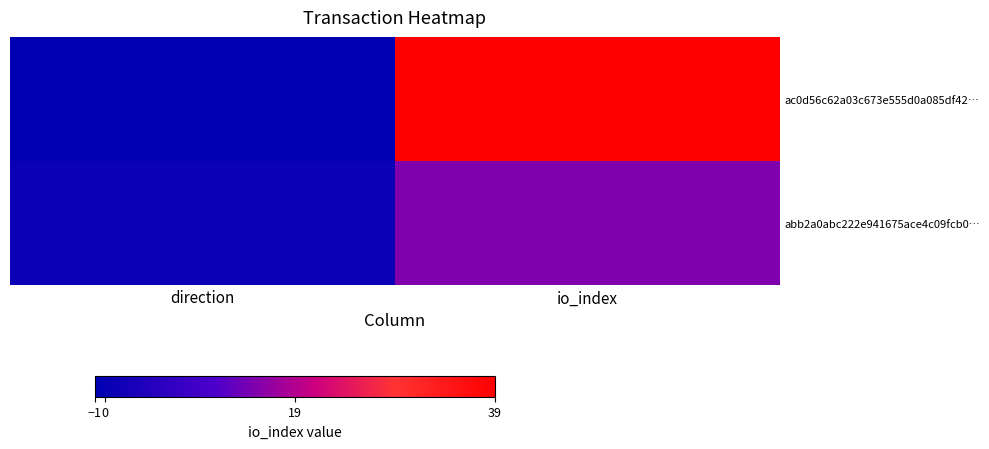

Reading left to right, transcribe all the data shown in this chart.

ac0d56c62a03c673e555d0a085df42…: direction=-1	io_index=39
abb2a0abc222e941675ace4c09fcb0…: direction=1	io_index=15